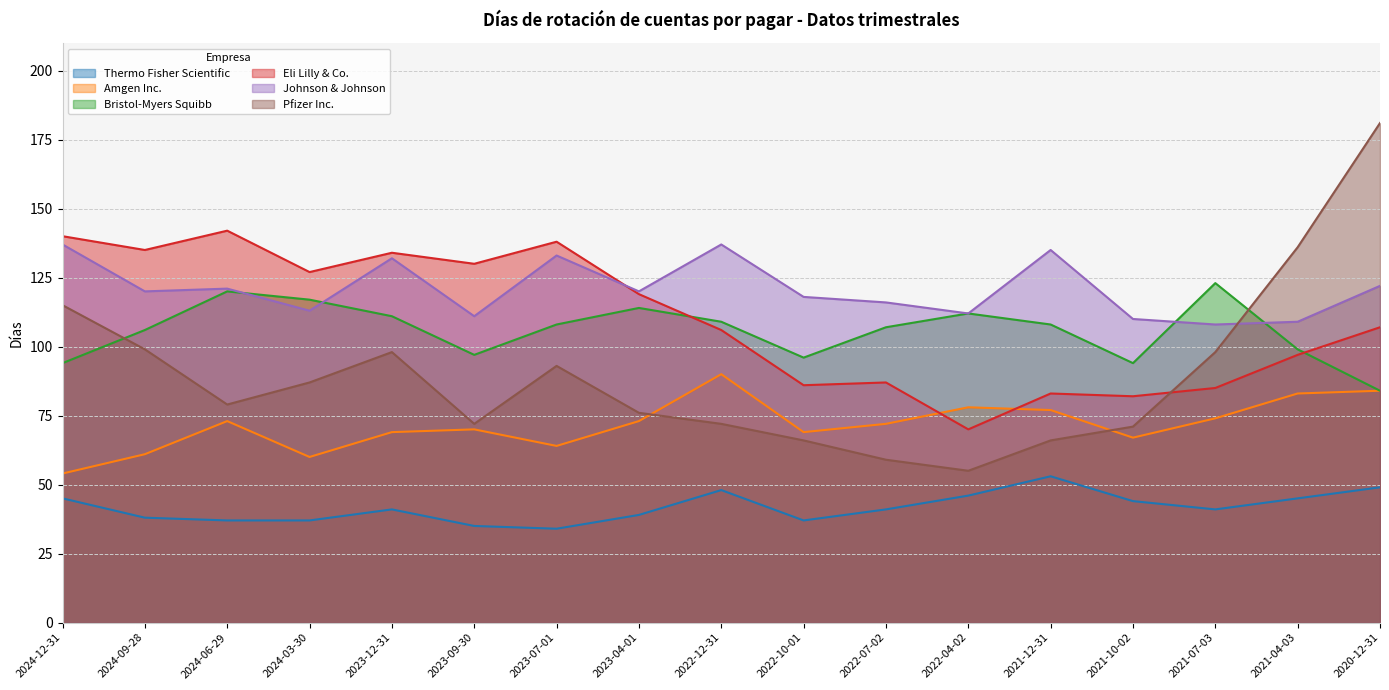

Where is Johnson & Johnson nearest to the value 122?

2020-12-31